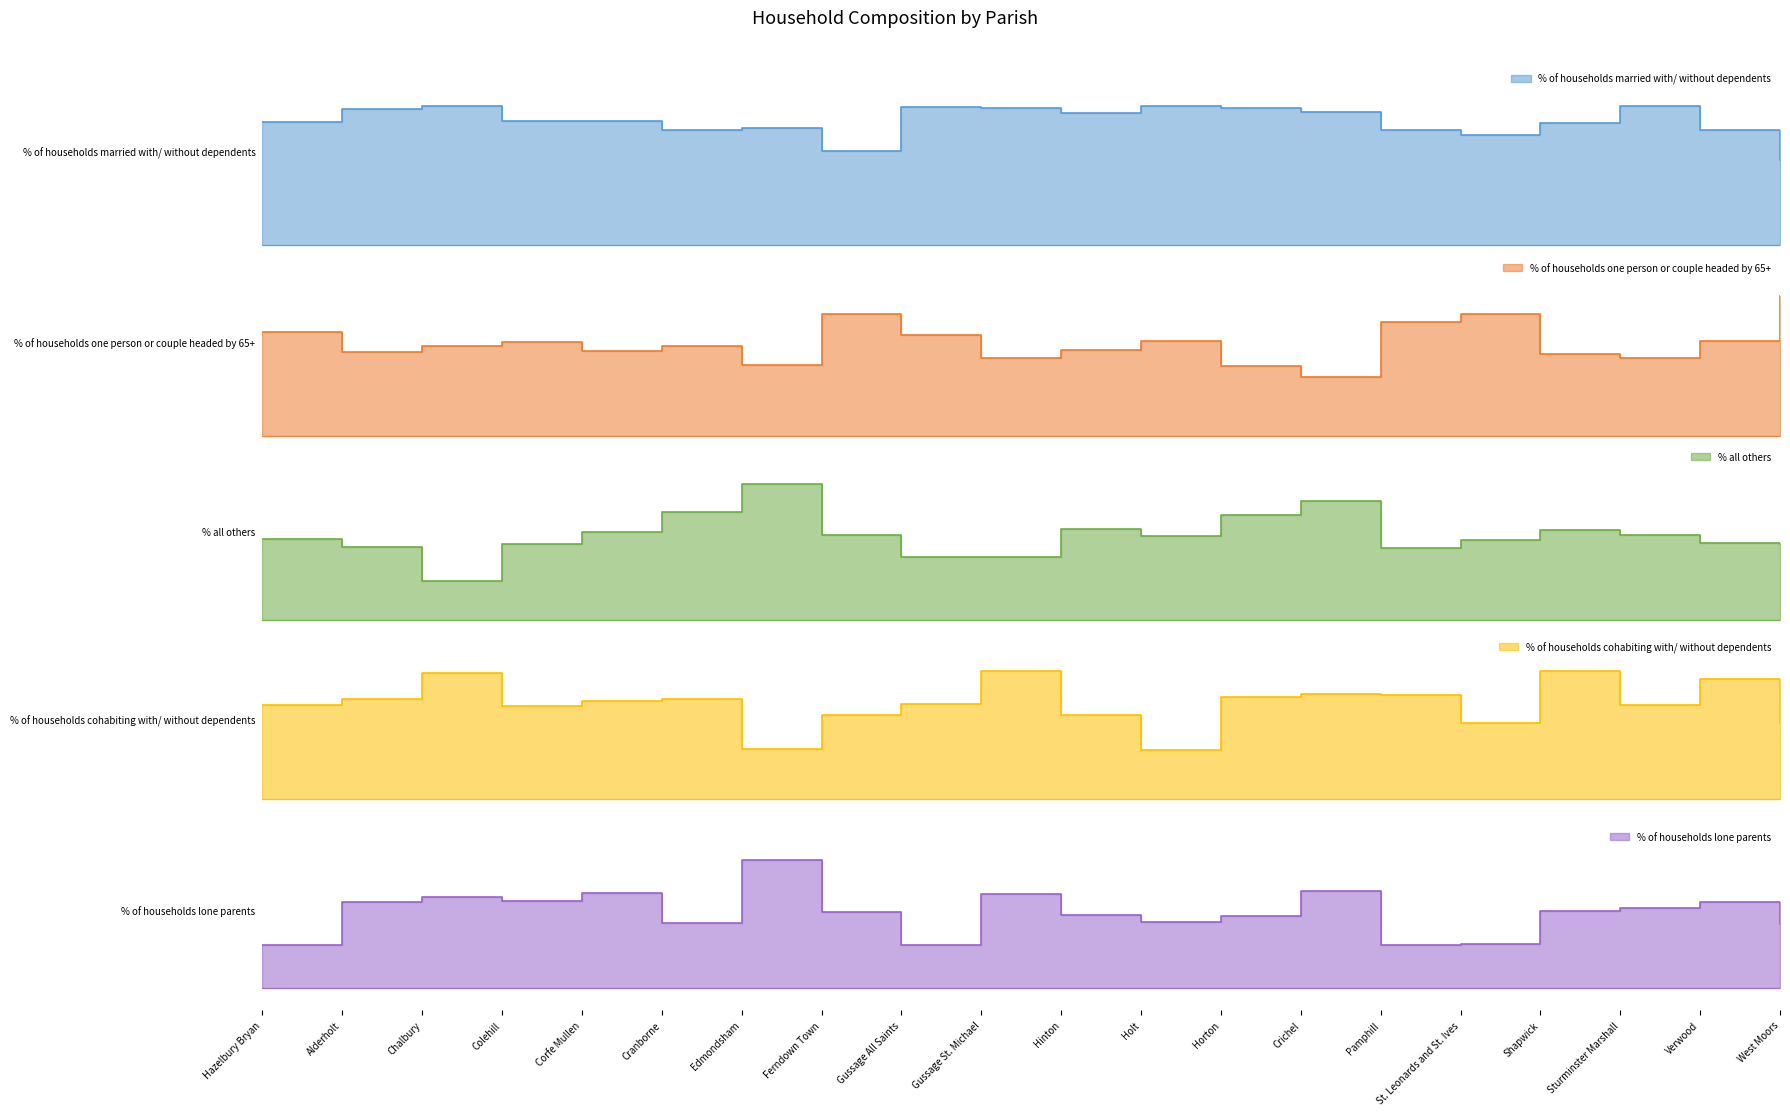

True or false: % of households lone parents has a value of 8.2 at Colehill.

True